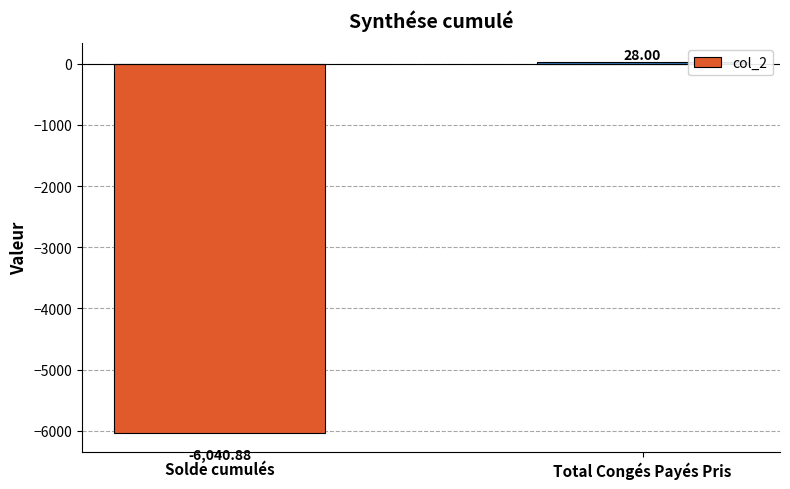

Is it true that the value at Total Congés Payés Pris is 28.0?

True